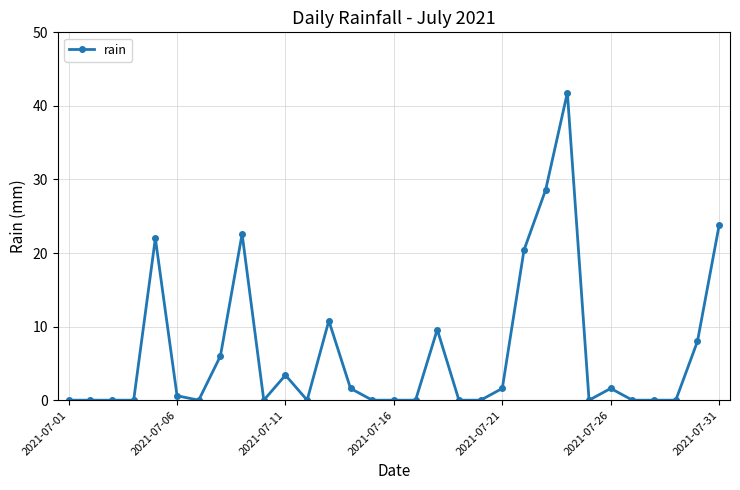

True or false: there are more than 1 points higher than both neighbors.

True